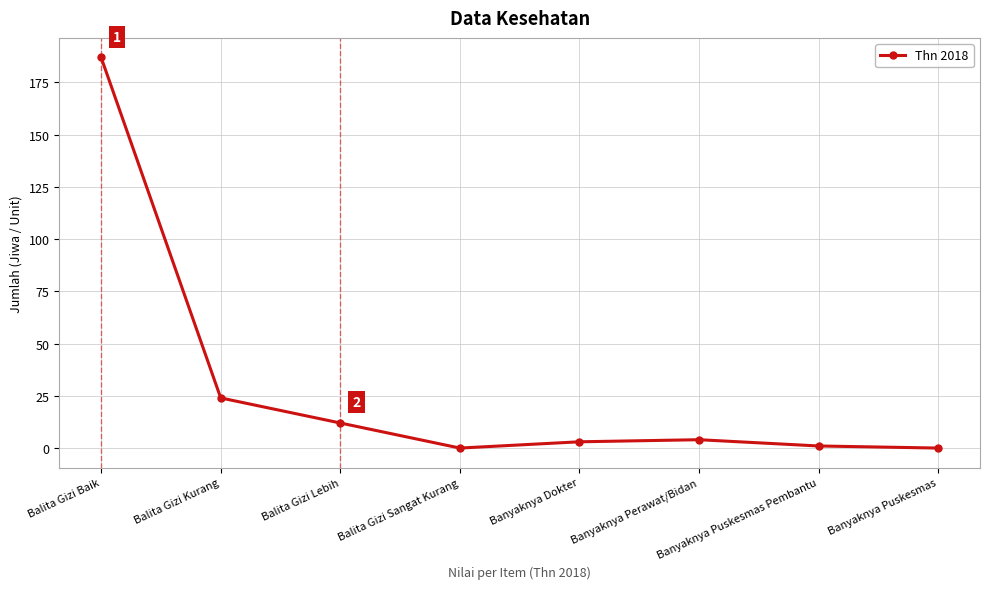

True or false: the data has more than 0 interior local peaks.

True